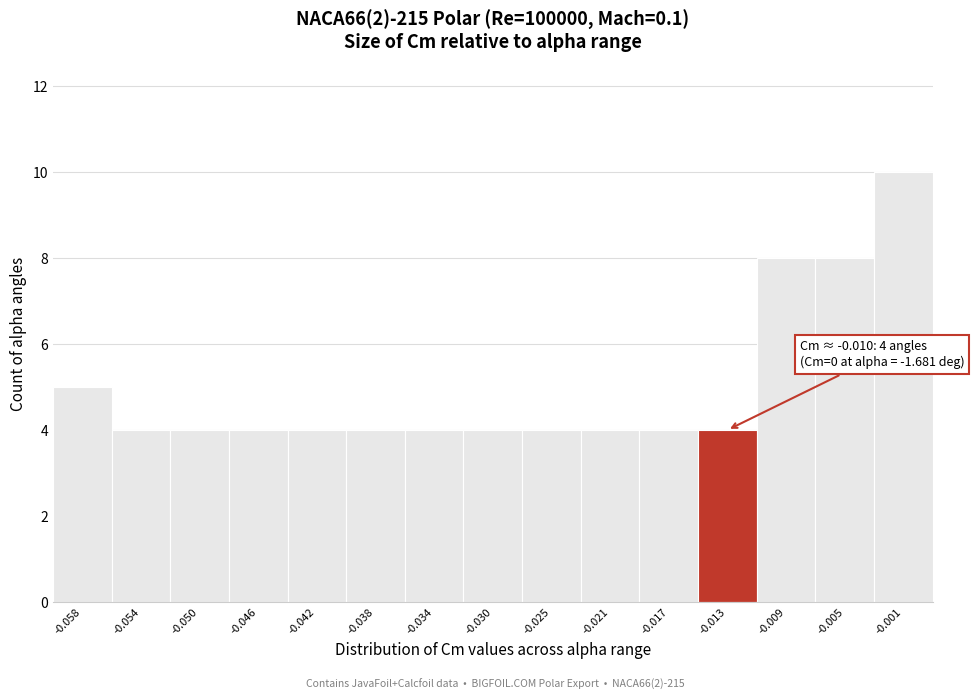

Reading right to left, extract all data points from this chart.

-0.001=10	-0.005=8	-0.009=8	-0.013=4	-0.017=4	-0.021=4	-0.025=4	-0.030=4	-0.034=4	-0.038=4	-0.042=4	-0.046=4	-0.050=4	-0.054=4	-0.058=5